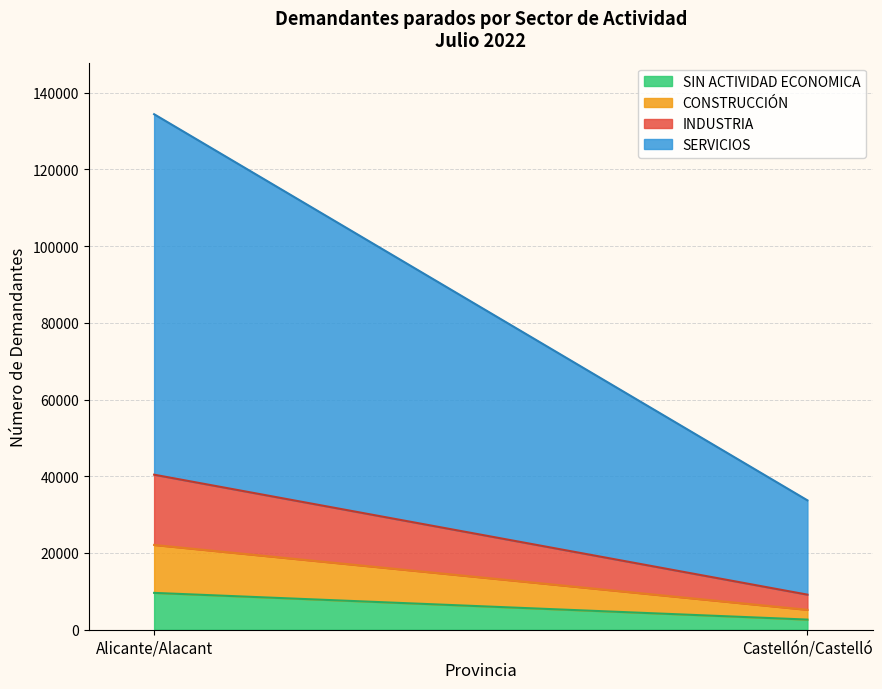

At which label does SIN ACTIVIDAD ECONOMICA reach its peak?

Alicante/Alacant